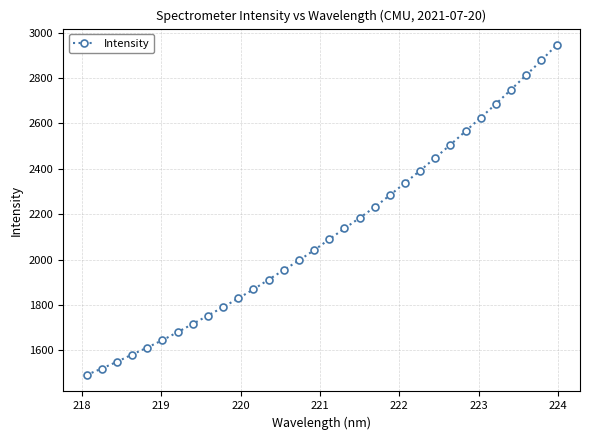

What is the value of the 22nd point from the left?

2337.7